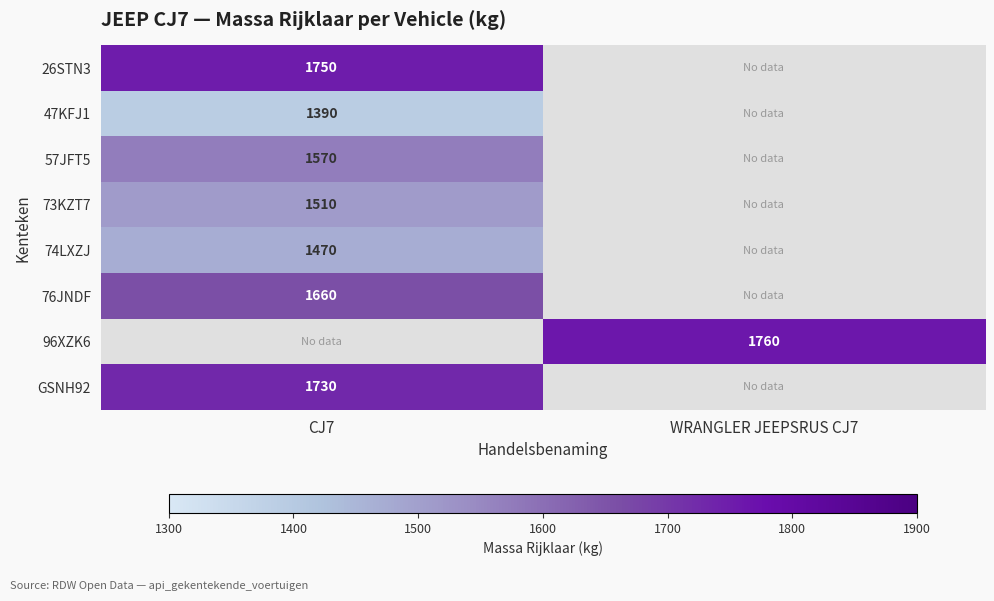

True or false: 47KFJ1 has a value of 738 at CJ7.

False